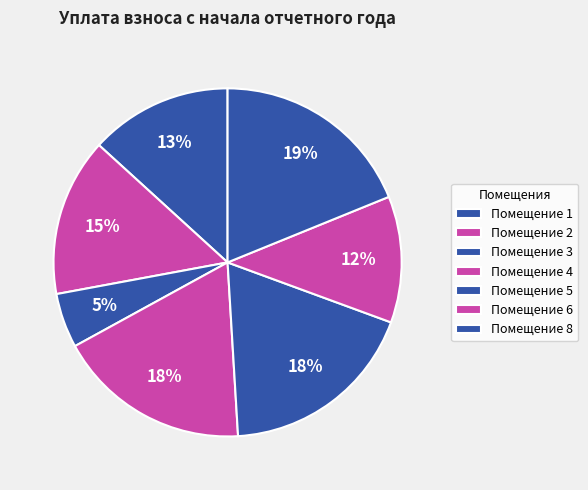

To the nearest percent, what is the average slice percentage?

14%